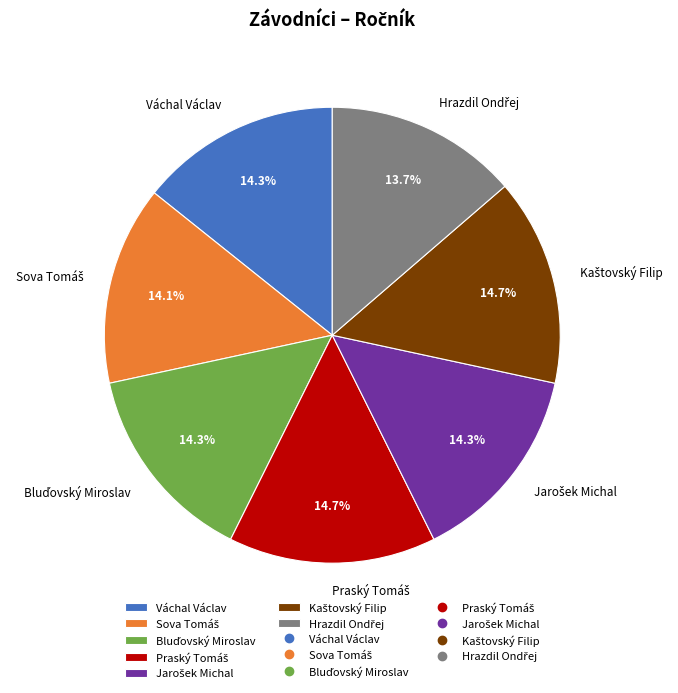

What portion of the pie excludes Váchal Václav?

85.7%